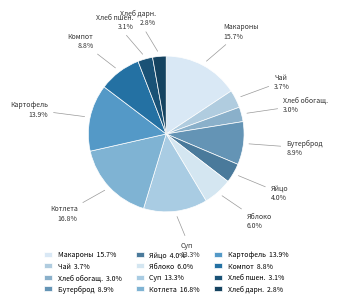

Does any single category account for the majority?

No